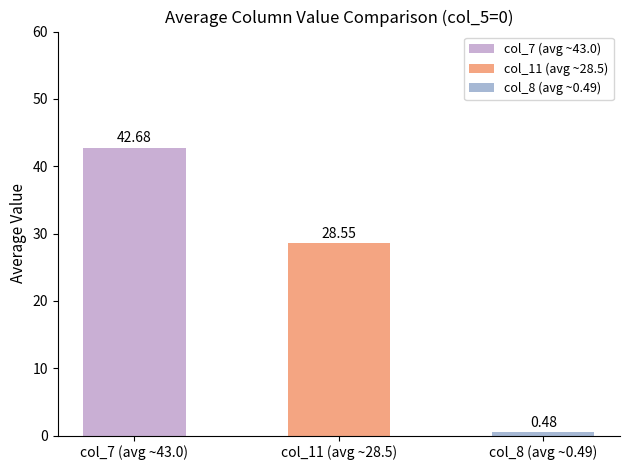

What is the difference between the second highest and minimum values?

28.1